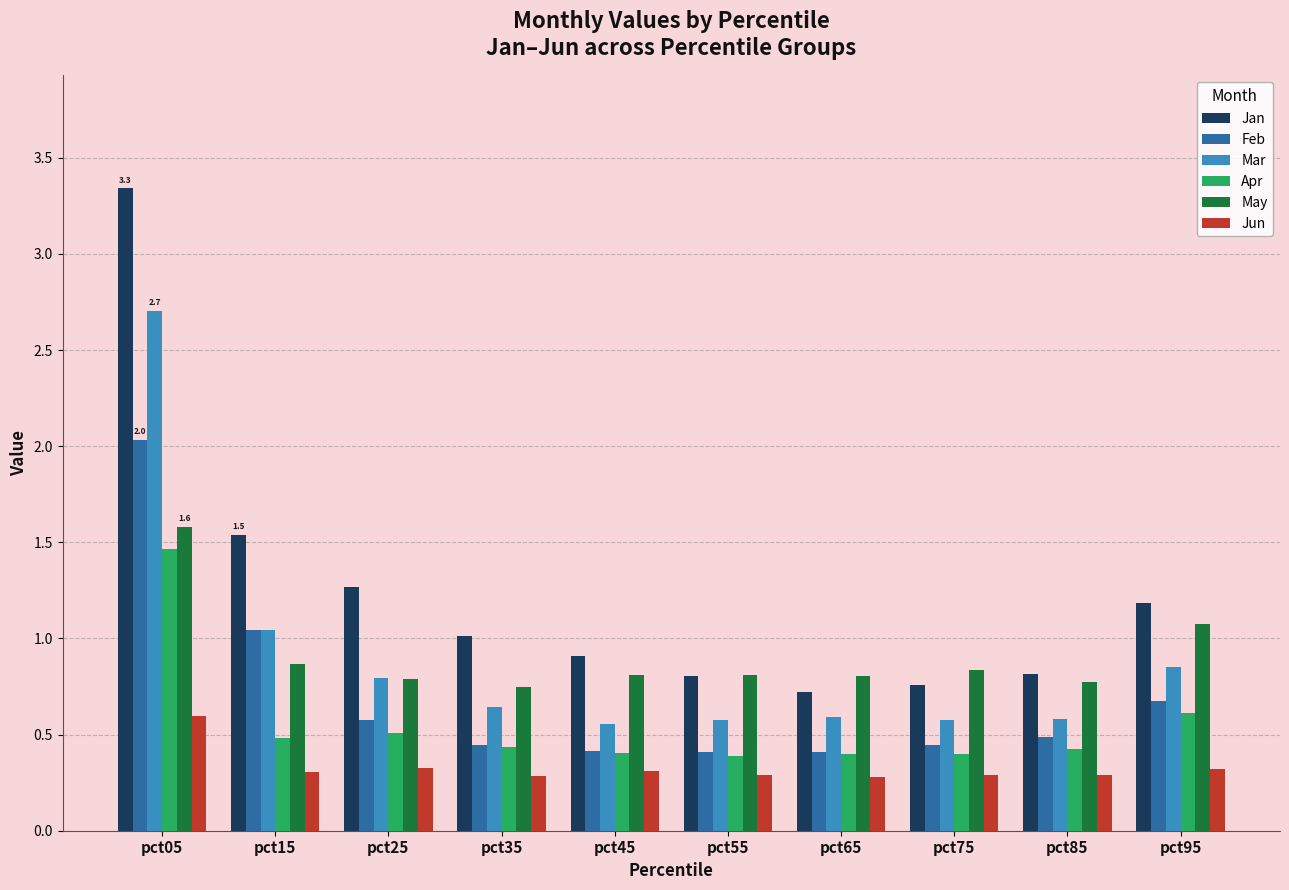

What is the highest value of the Feb series?

2.0